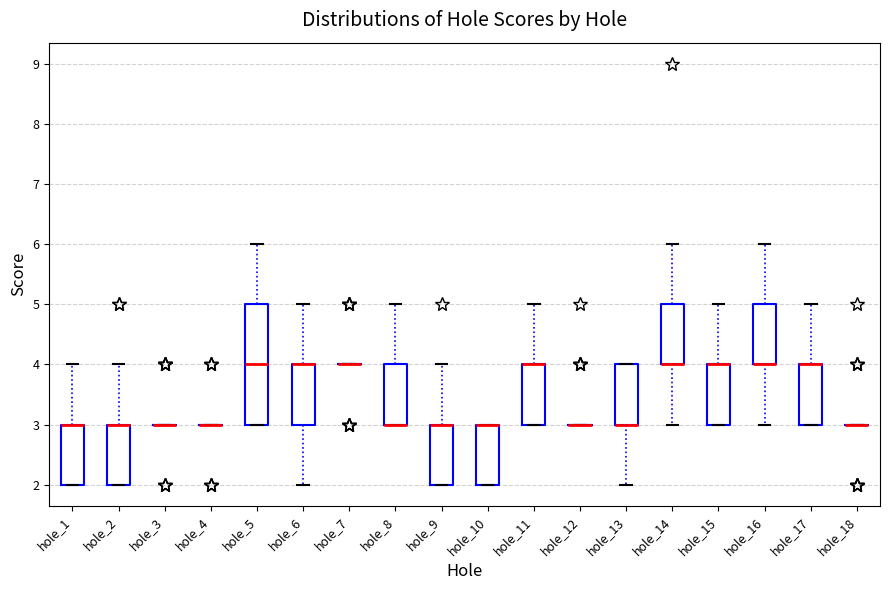

Reading left to right, transcribe this box plot: for each box, give where its median line is, the range the box spans, and where its two whiskers end, as read against the y-axis. The values are not printed on the chart, so give them approximately, as read against the axis.

hole_1: median 3 (drawn on the box's upper edge), box 2 to 3, whiskers 2 to 4
hole_2: median 3 (drawn on the box's upper edge), box 2 to 3, whiskers 2 to 4
hole_3: box collapsed to a line at 3, whiskers 3 to 3
hole_4: box collapsed to a line at 3, whiskers 3 to 3
hole_5: median 4, box 3 to 5, whiskers 3 to 6
hole_6: median 4 (drawn on the box's upper edge), box 3 to 4, whiskers 2 to 5
hole_7: box collapsed to a line at 4, whiskers 4 to 4
hole_8: median 3 (drawn on the box's lower edge), box 3 to 4, whiskers 3 to 5
hole_9: median 3 (drawn on the box's upper edge), box 2 to 3, whiskers 2 to 4
hole_10: median 3 (drawn on the box's upper edge), box 2 to 3, whiskers 2 to 3
hole_11: median 4 (drawn on the box's upper edge), box 3 to 4, whiskers 3 to 5
hole_12: box collapsed to a line at 3, whiskers 3 to 3
hole_13: median 3 (drawn on the box's lower edge), box 3 to 4, whiskers 2 to 4
hole_14: median 4 (drawn on the box's lower edge), box 4 to 5, whiskers 3 to 6
hole_15: median 4 (drawn on the box's upper edge), box 3 to 4, whiskers 3 to 5
hole_16: median 4 (drawn on the box's lower edge), box 4 to 5, whiskers 3 to 6
hole_17: median 4 (drawn on the box's upper edge), box 3 to 4, whiskers 3 to 5
hole_18: box collapsed to a line at 3, whiskers 3 to 3